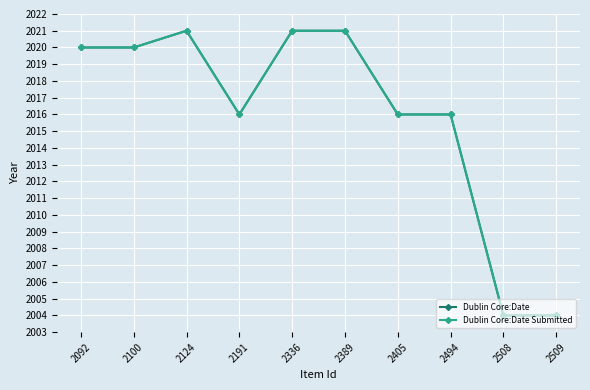

Does the chart have visible grid lines?

Yes